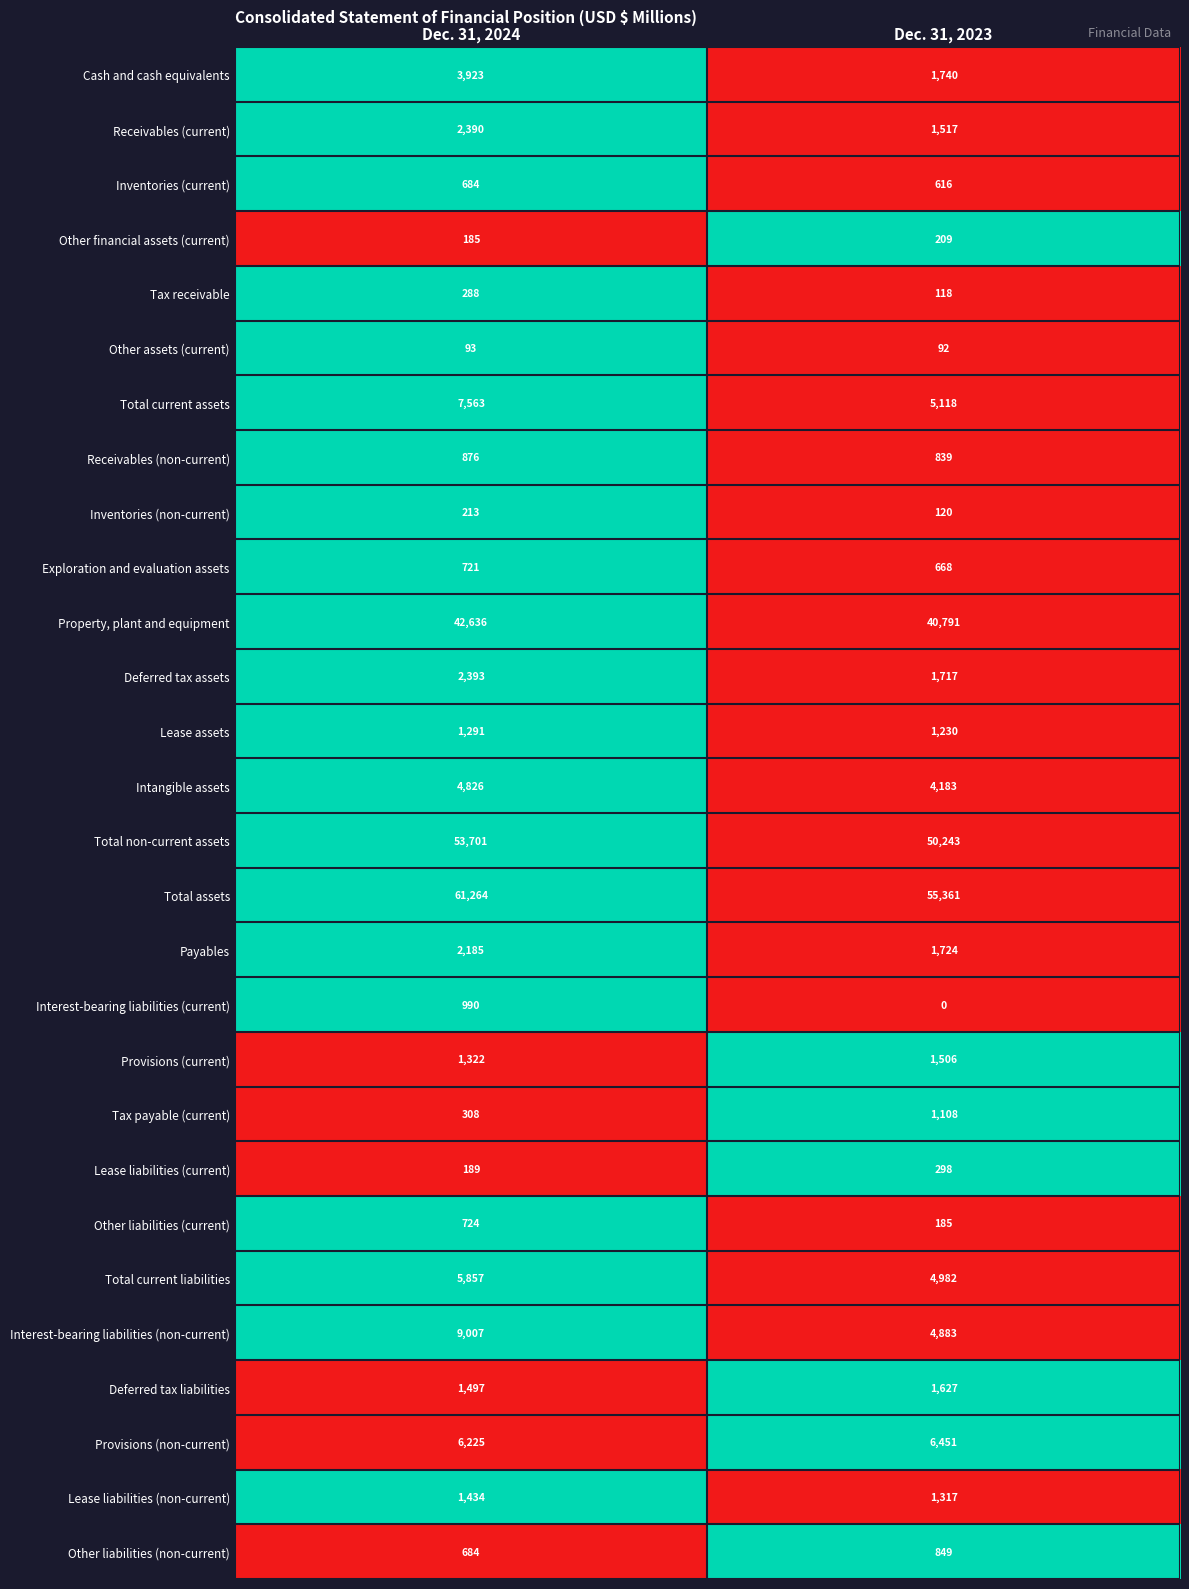

List the labels in order of Provisions (non-current) value, largest first.

Dec. 31, 2023, Dec. 31, 2024